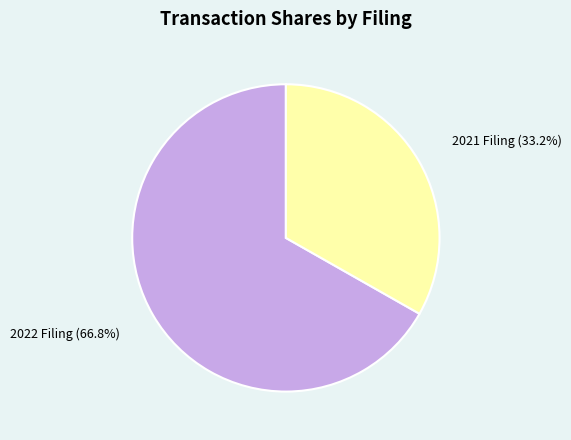

What is the smallest slice in the pie chart?

2021 Filing